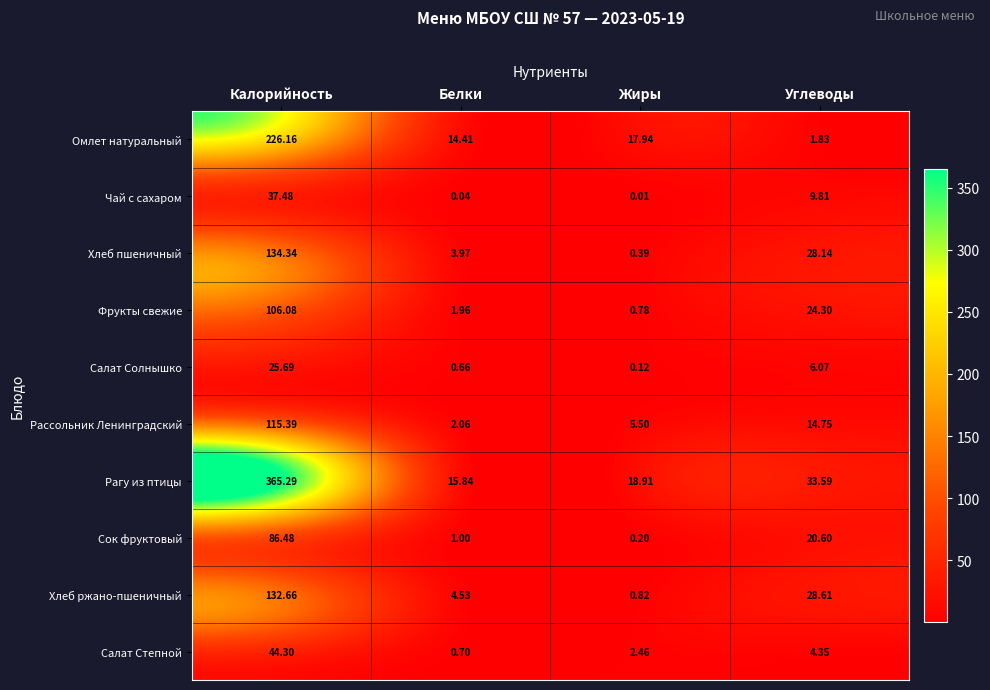

What is the difference between the highest and lowest values at Углеводы?

31.8